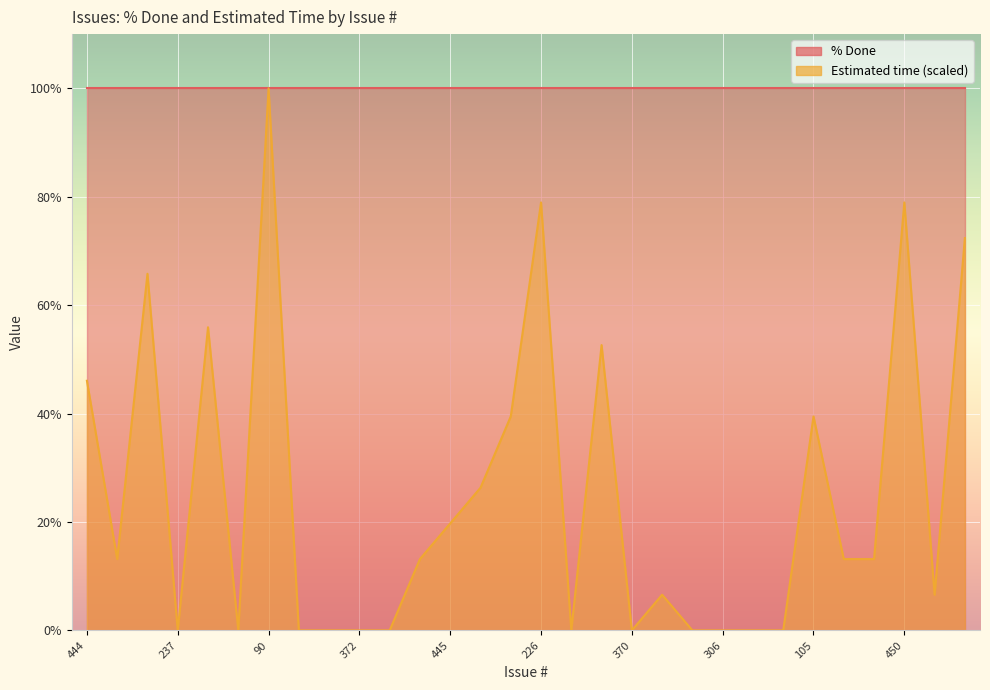

What is the change in value from 306 to 364?

+13.2